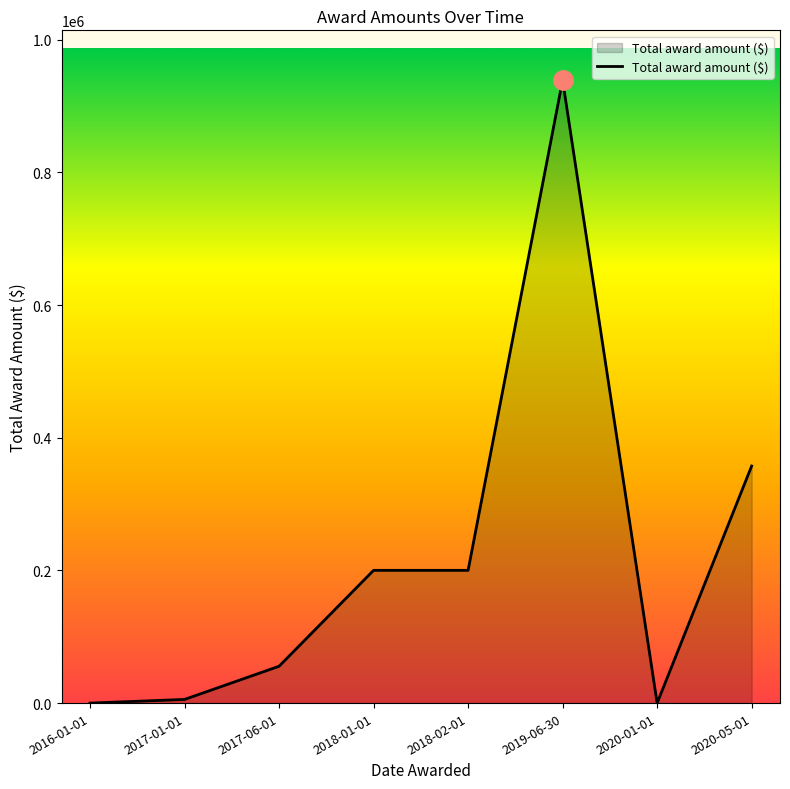

Count the number of data series in this chart.

1